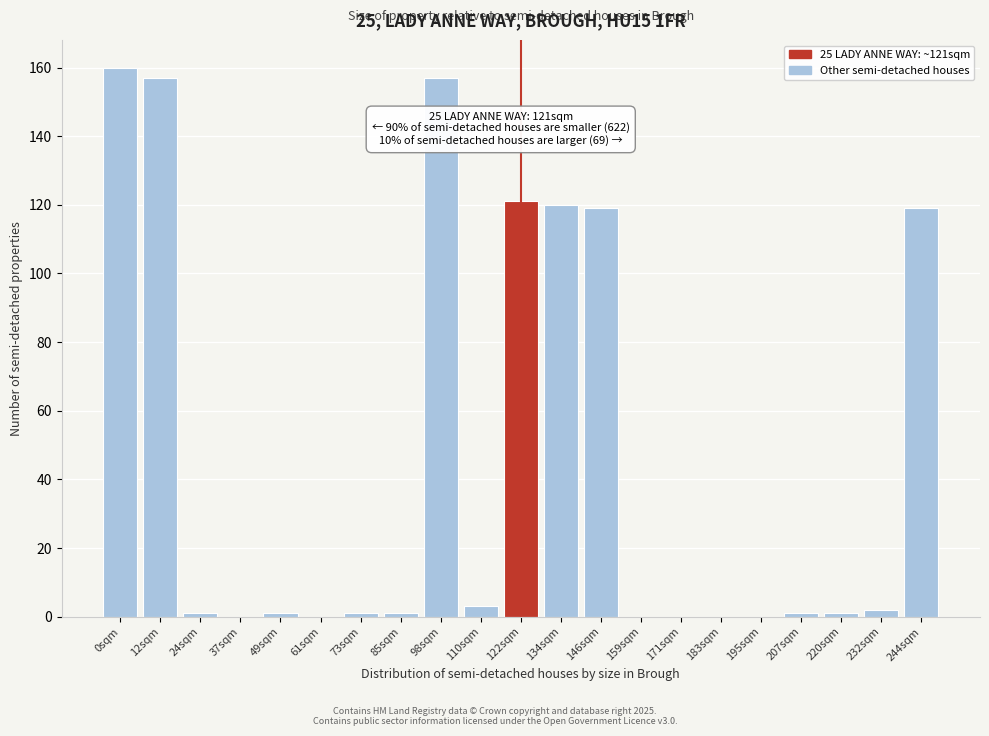

Reading left to right, extract all data points from this chart.

0sqm=160	12sqm=157	24sqm=1	37sqm=0	49sqm=1	61sqm=0	73sqm=1	85sqm=1	98sqm=157	110sqm=3	122sqm=121	134sqm=120	146sqm=119	159sqm=0	171sqm=0	183sqm=0	195sqm=0	207sqm=1	220sqm=1	232sqm=2	244sqm=119